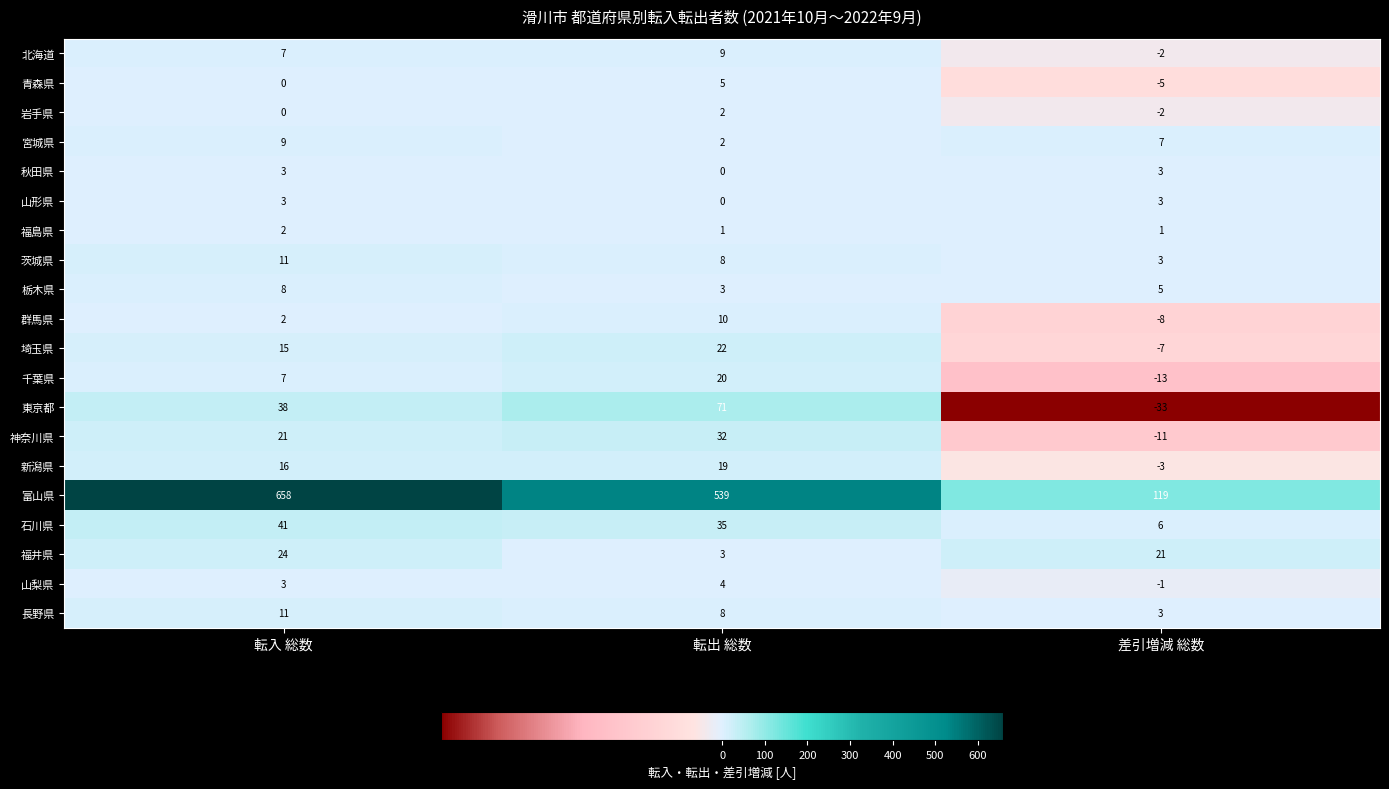

How many values in 神奈川県 are above zero?

2